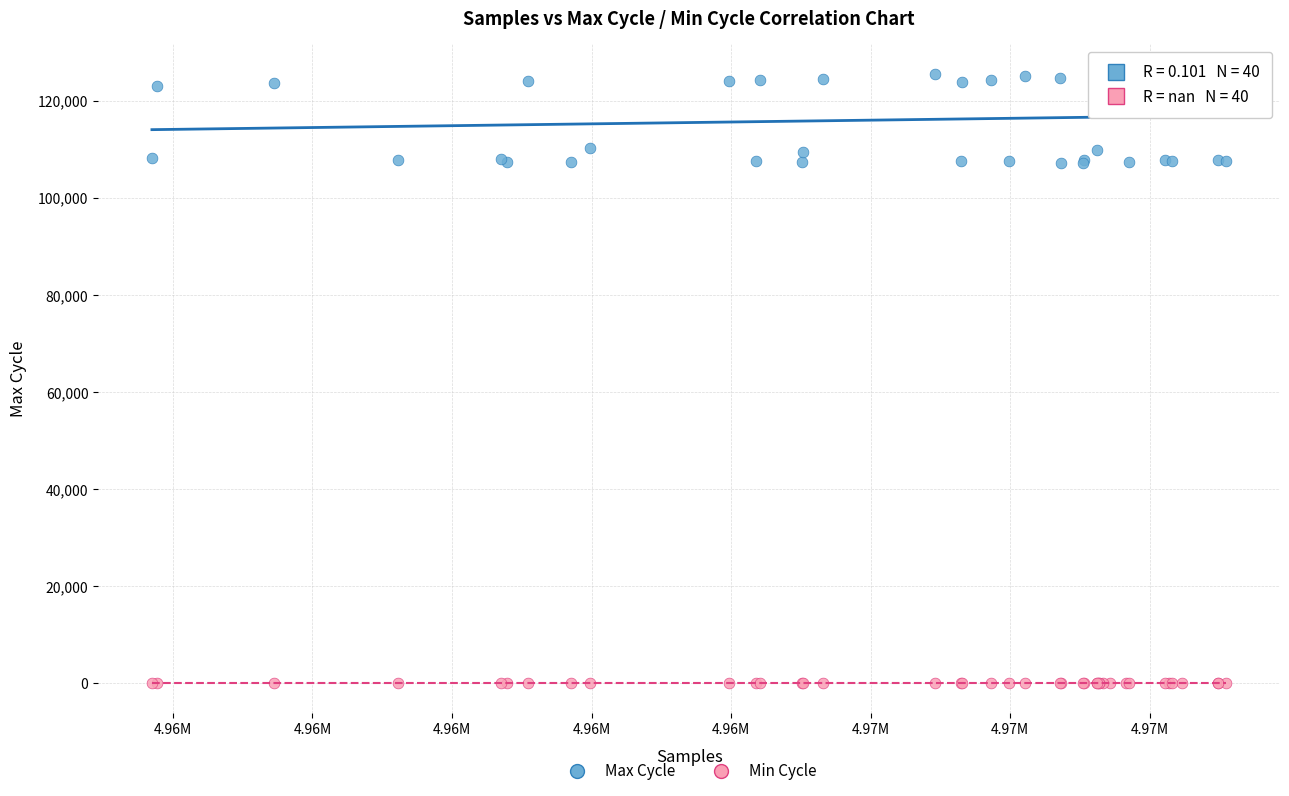

Which series has the largest Y range (max minus min)?

Max Cycle